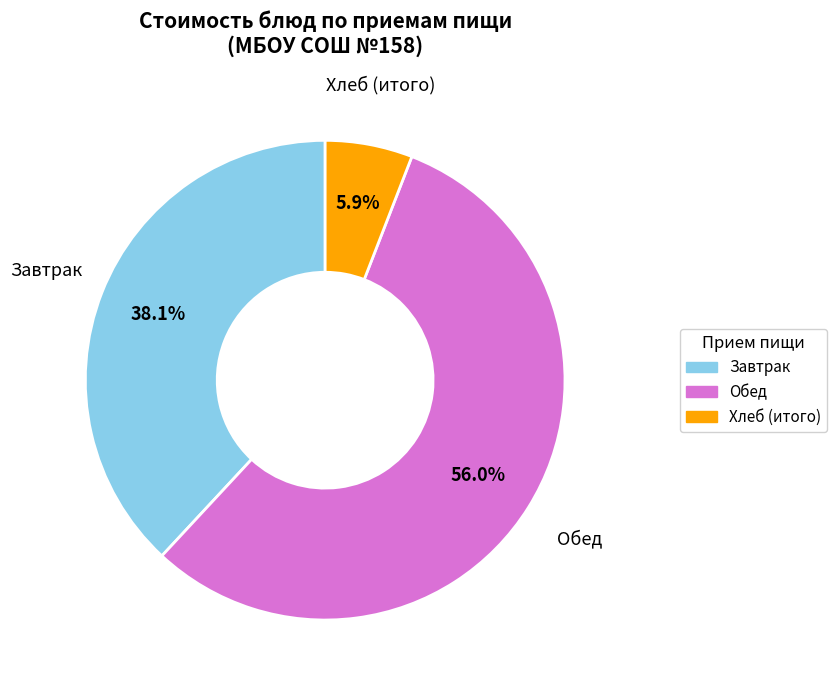

How many segments does this pie chart have?

3